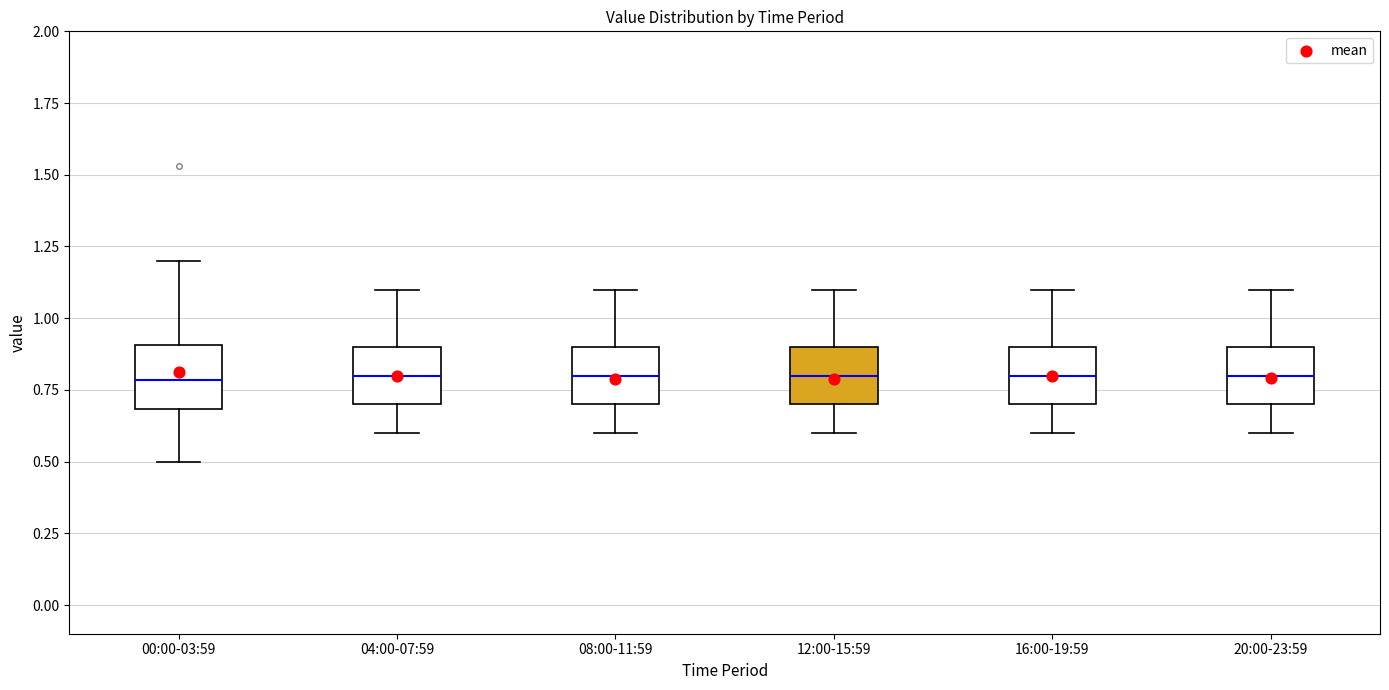

Reading left to right, transcribe this box plot: for each box, give where its median line is, the range the box spans, and where its two whiskers end, as read against the y-axis. The values are not printed on the chart, so give them approximately, as read against the axis.

00:00-03:59: median 0.8, box 0.7 to 0.9, whiskers 0.5 to 1.2
04:00-07:59: median 0.8, box 0.7 to 0.9, whiskers 0.6 to 1.1
08:00-11:59: median 0.8, box 0.7 to 0.9, whiskers 0.6 to 1.1
12:00-15:59: median 0.8, box 0.7 to 0.9, whiskers 0.6 to 1.1
16:00-19:59: median 0.8, box 0.7 to 0.9, whiskers 0.6 to 1.1
20:00-23:59: median 0.8, box 0.7 to 0.9, whiskers 0.6 to 1.1